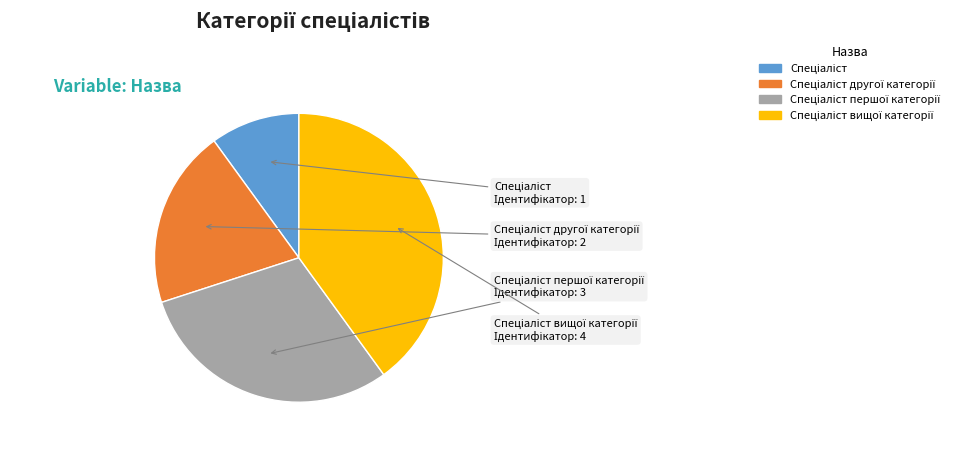

Does any single category account for the majority?

No